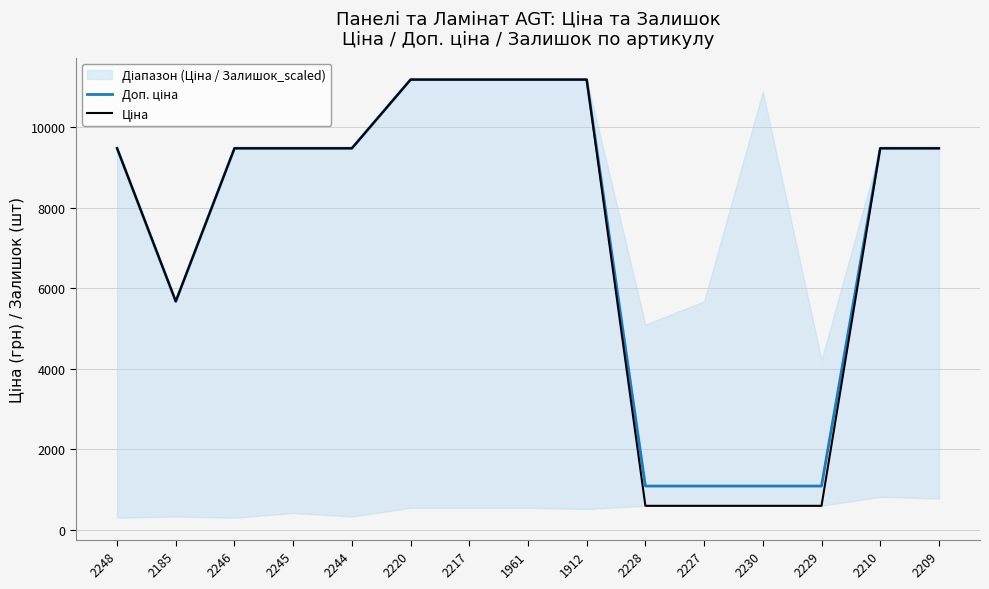

How many categories are shown in the chart?

15